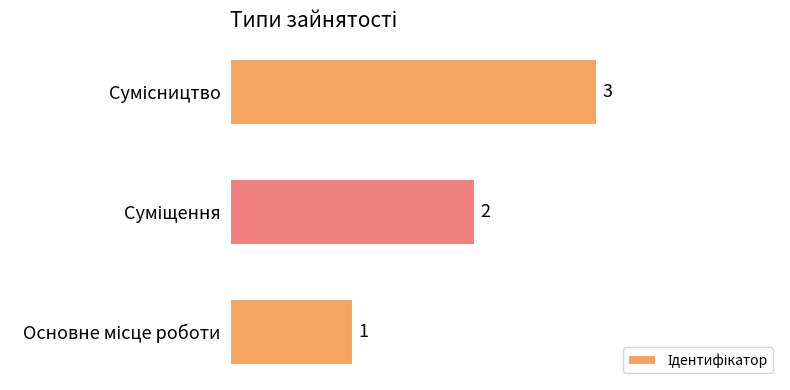

What is the greatest value displayed?

3